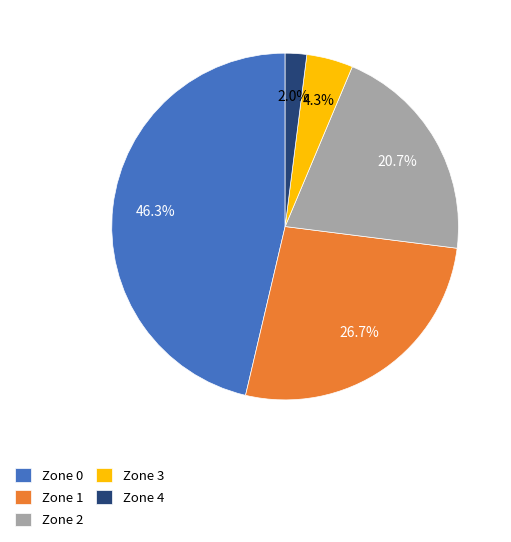

Is it true that Zone 4 is 2% of the pie?

True